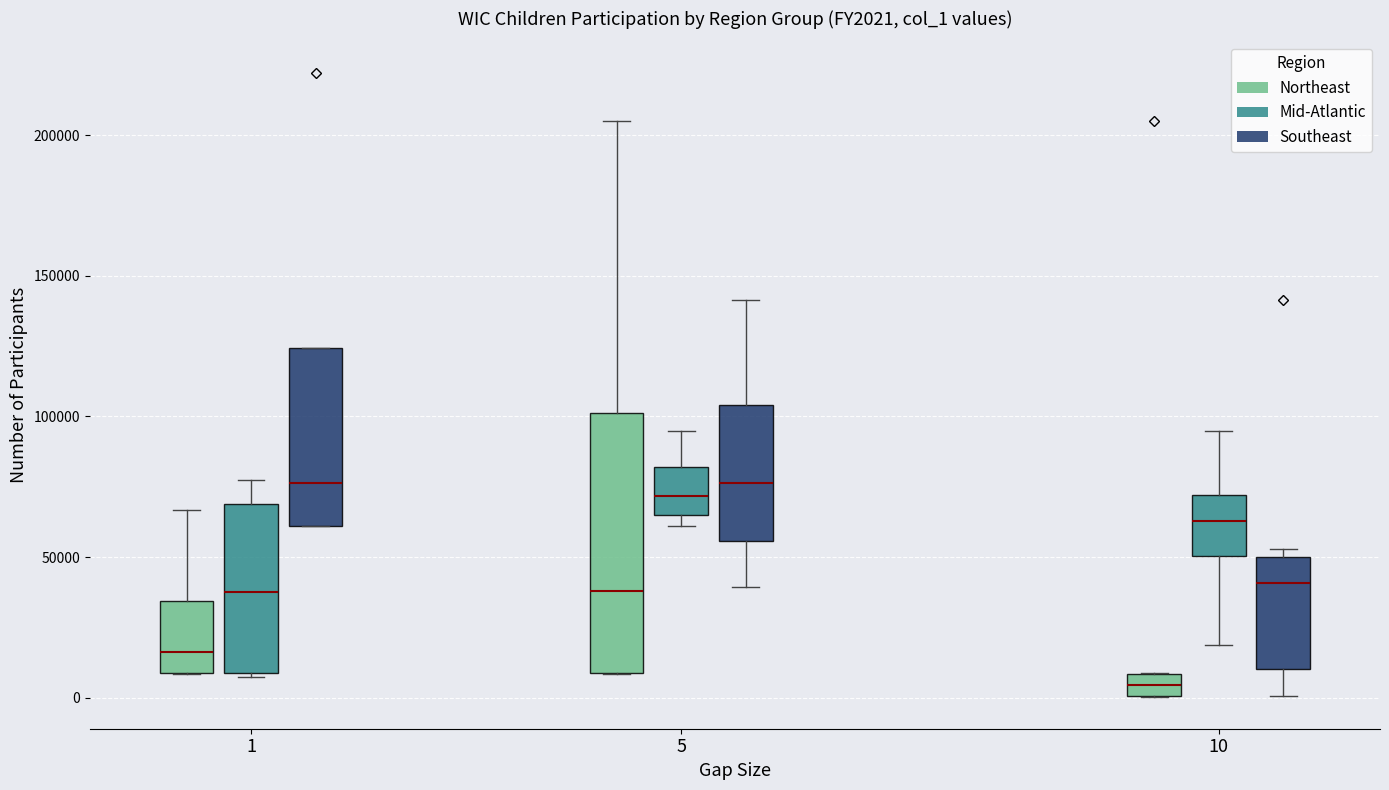

Reading left to right, transcribe this box plot: for each box, give where its median line is, the range the box spans, and where its two whiskers end, as read against the y-axis. The values are not printed on the chart, so give them approximately, as read against the axis.

1 (Northeast): median 15000, box 10000 to 35000, whiskers 10000 to 65000
1 (Mid-Atlantic): median 40000, box 10000 to 70000, whiskers 5000 to 80000
1 (Southeast): median 75000, box 60000 to 125000, whiskers 60000 to 125000
5 (Northeast): median 40000, box 10000 to 100000, whiskers 10000 to 205000
5 (Mid-Atlantic): median 70000, box 65000 to 80000, whiskers 60000 to 95000
5 (Southeast): median 75000, box 55000 to 105000, whiskers 40000 to 140000
10 (Northeast): median 5000, box 0 to 10000, whiskers 0 to 10000
10 (Mid-Atlantic): median 65000, box 50000 to 70000, whiskers 20000 to 95000
10 (Southeast): median 40000, box 10000 to 50000, whiskers 0 to 55000